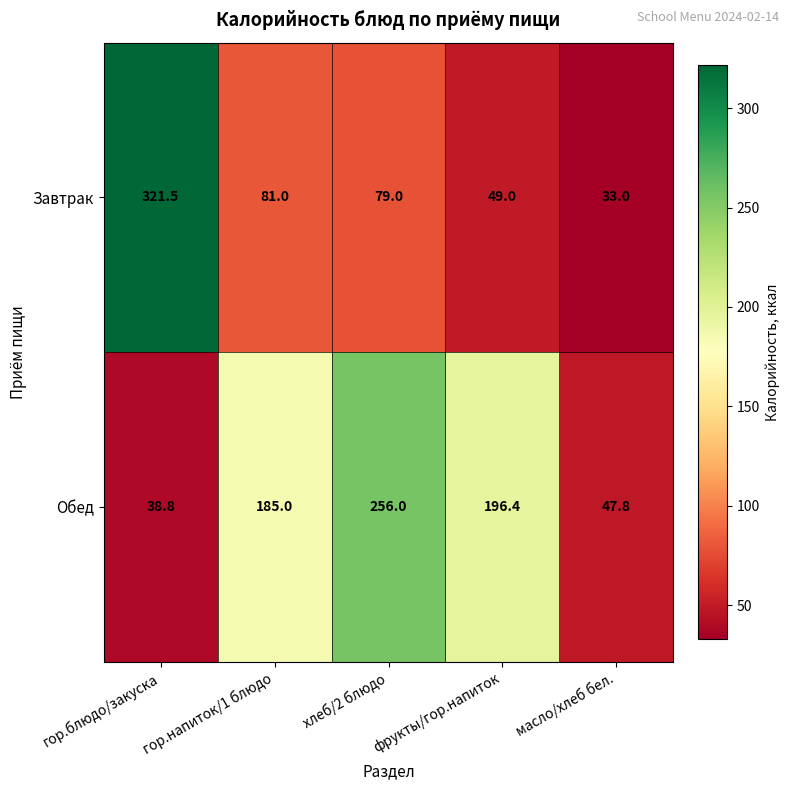

Is it true that Завтрак equals 83.6 at гор.блюдо/закуска?

False